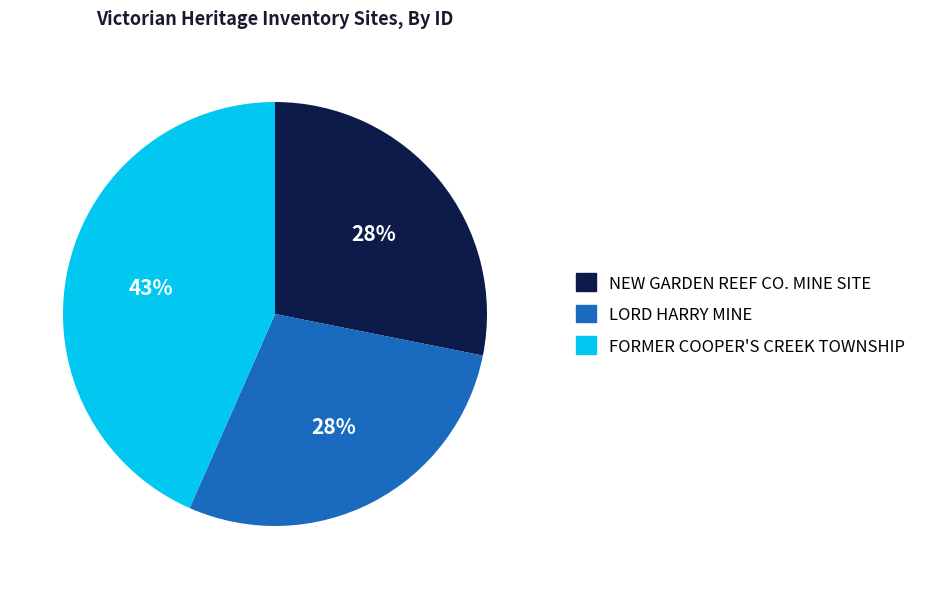

Is NEW GARDEN REEF CO. MINE SITE the majority of the pie?

No